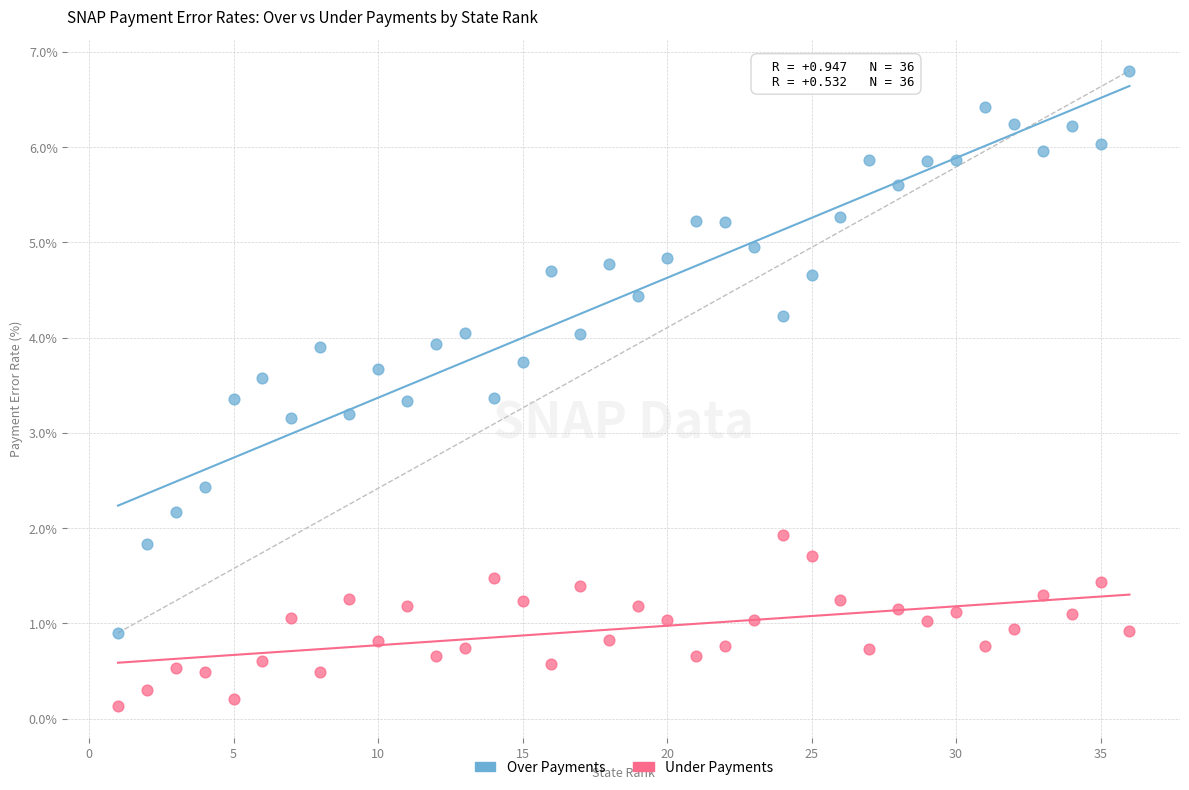

Across all data points, what is the range of Y values (max minus min)?

6.7